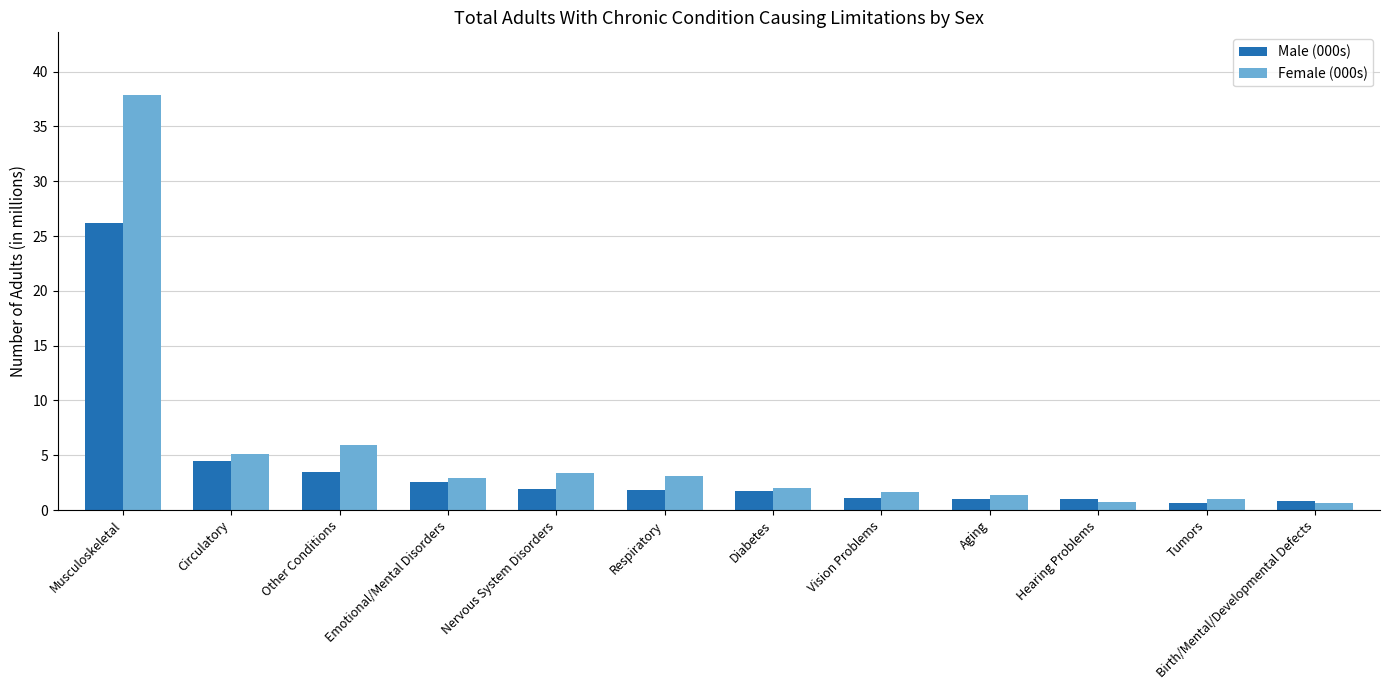

What is the value of the Female (000s) bar at the 2nd from the left?

5.1